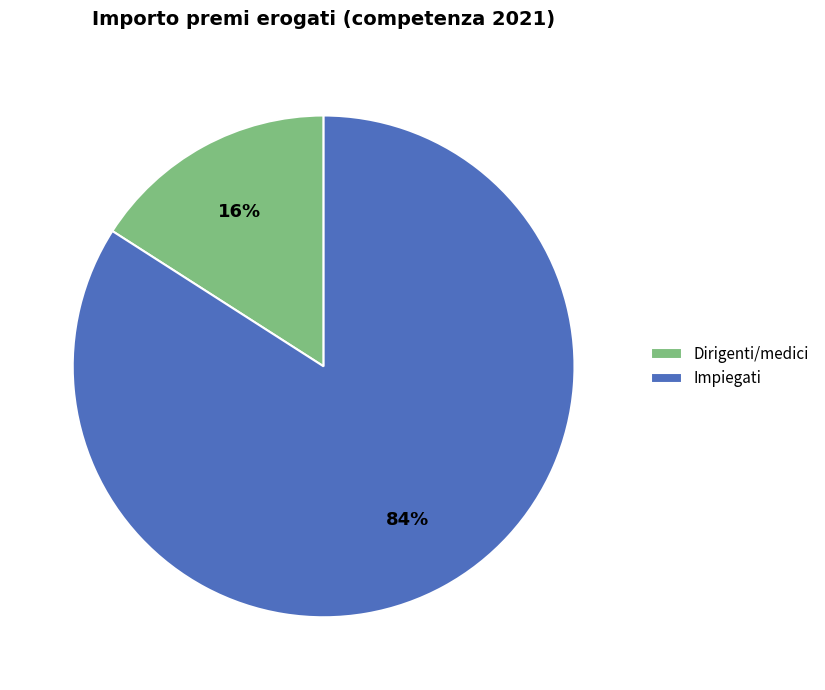

Between Dirigenti/medici and Impiegati, which is larger?

Impiegati